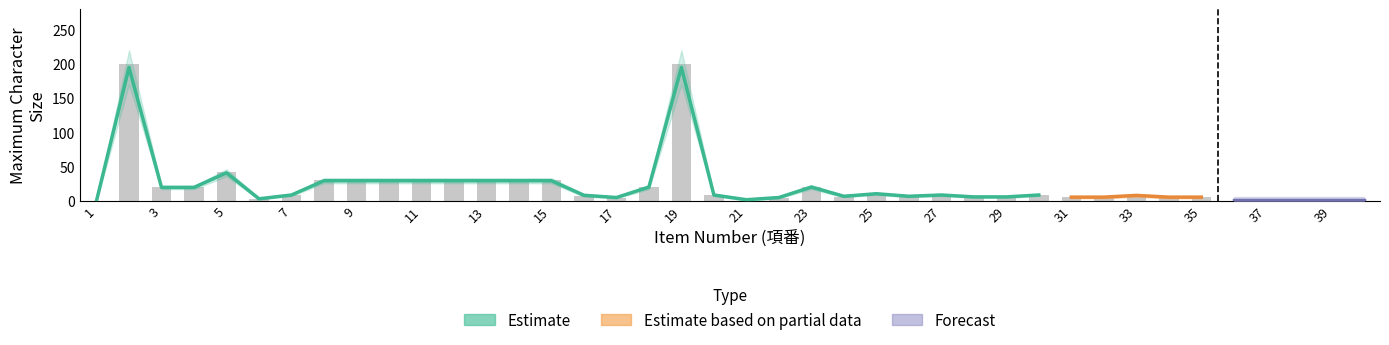

Does the chart contain stacked bars?

No